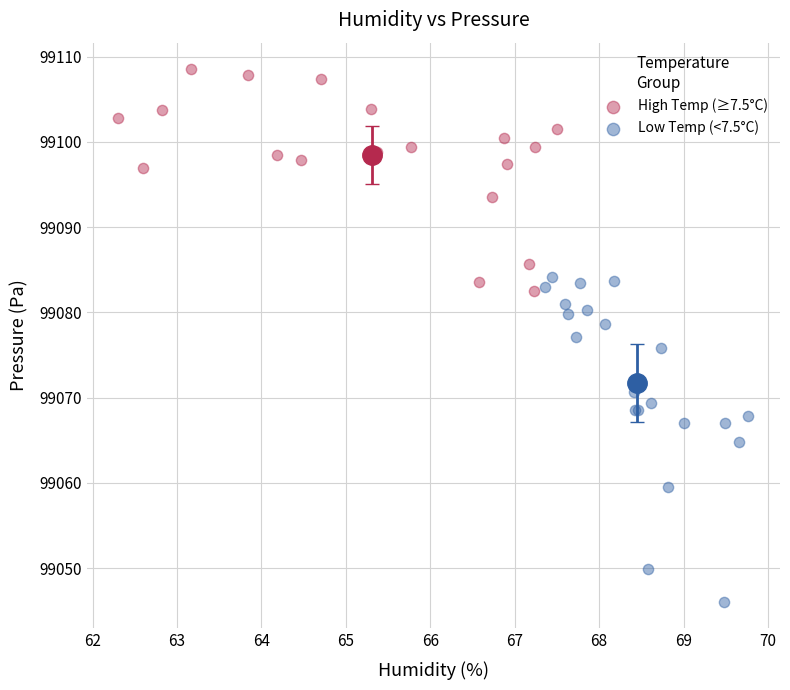

Which series reaches the minimum Y coordinate?

Low Temp (<7.5°C)